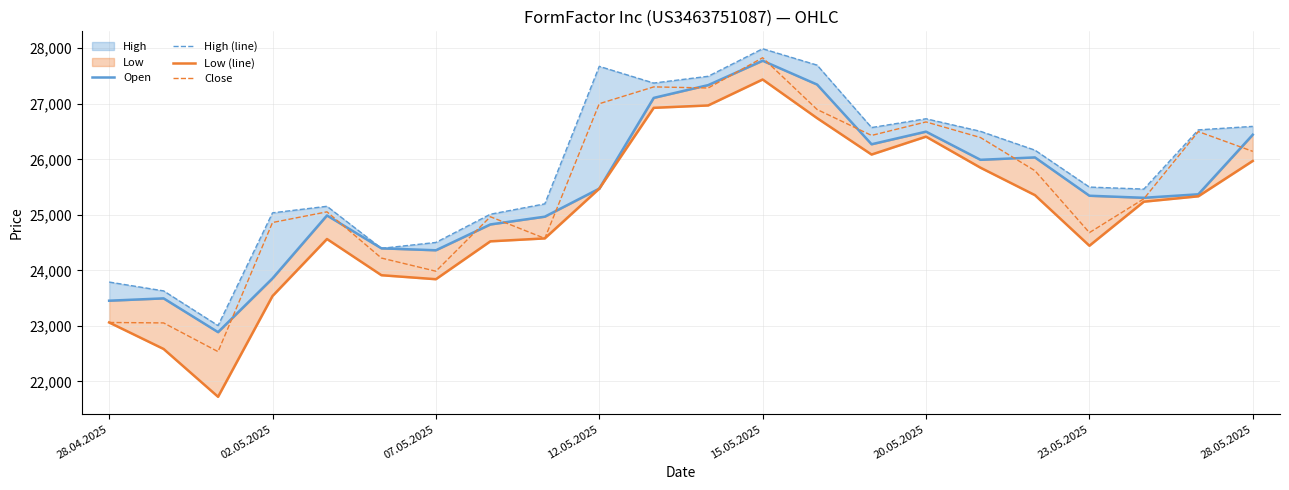

How many interior local valleys does the Close series have?

6